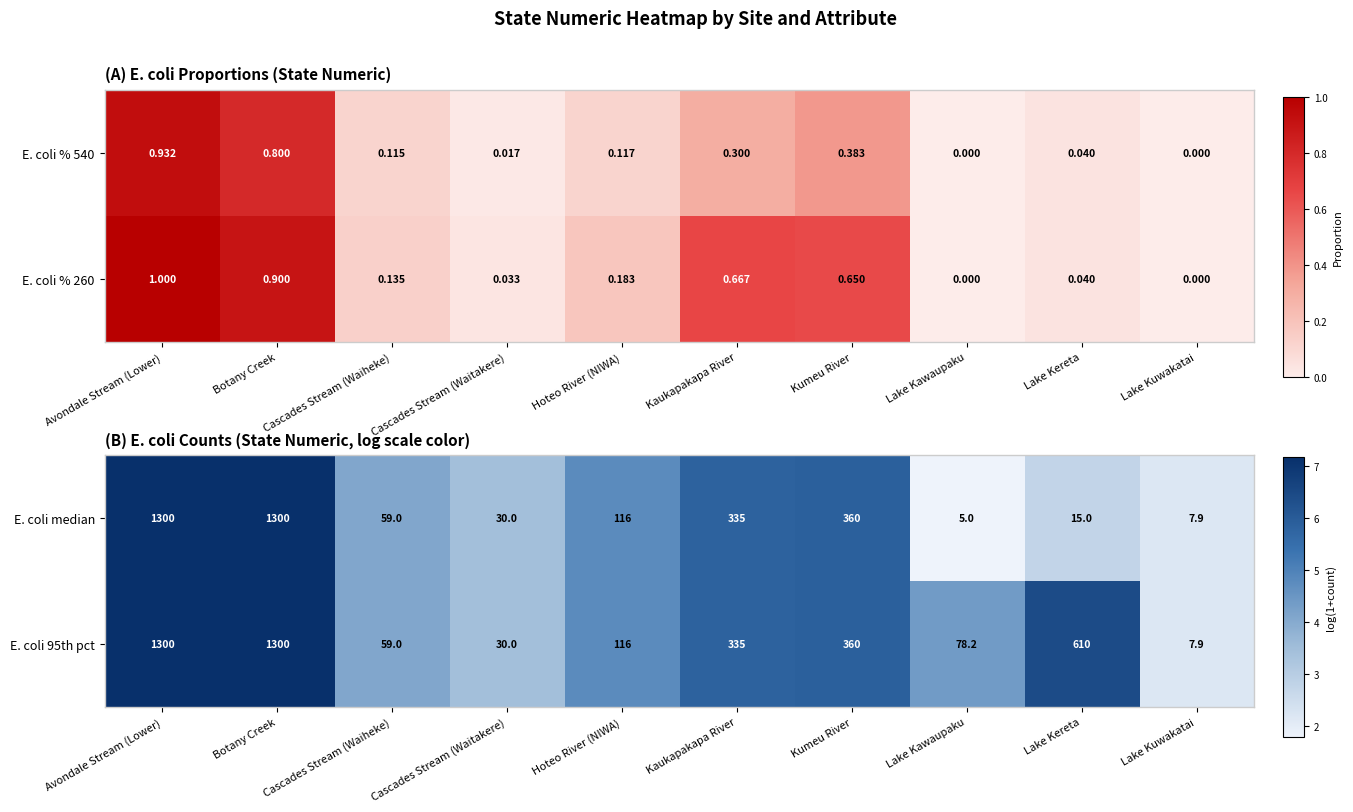

How many values in the E. coli median series are below 116?

5